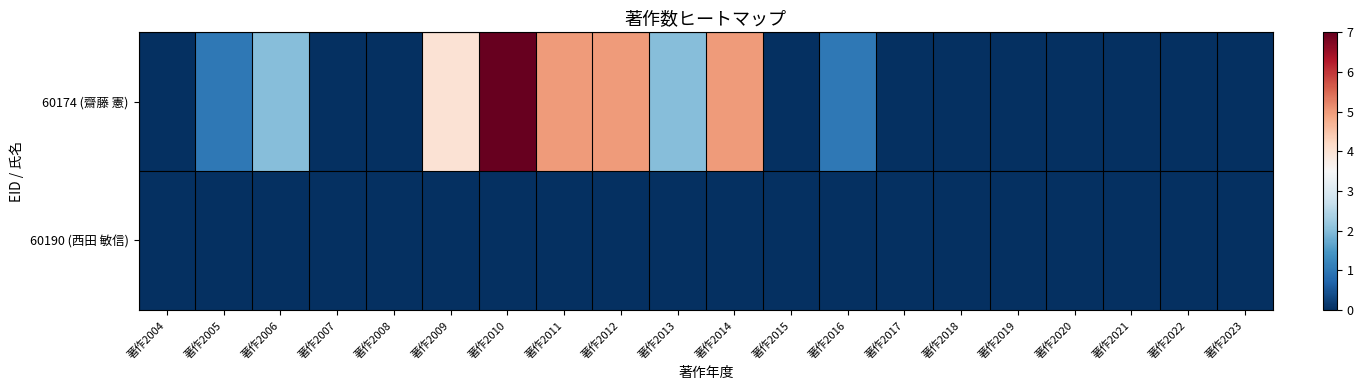

Between 著作2004 and 著作2018, which series saw the biggest shift?

60174 (齋藤 憲)